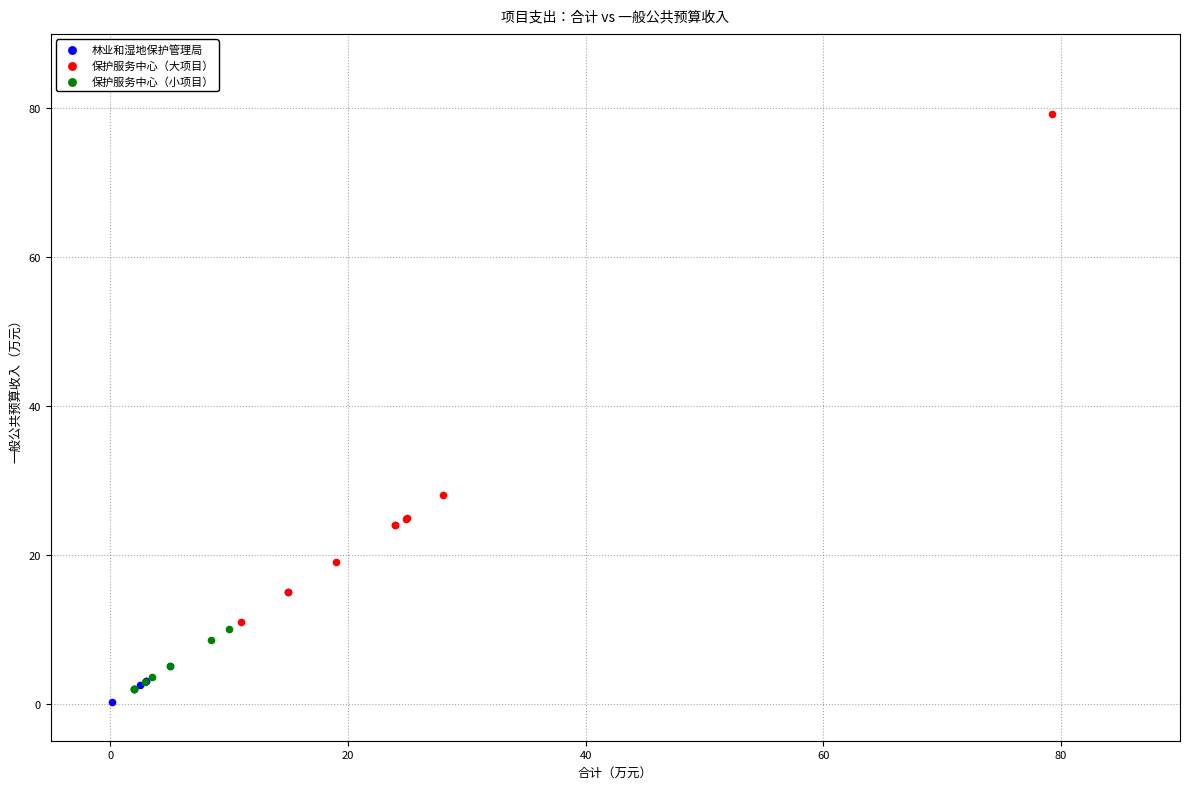

Which series contains the highest Y value?

保护服务中心（大项目）